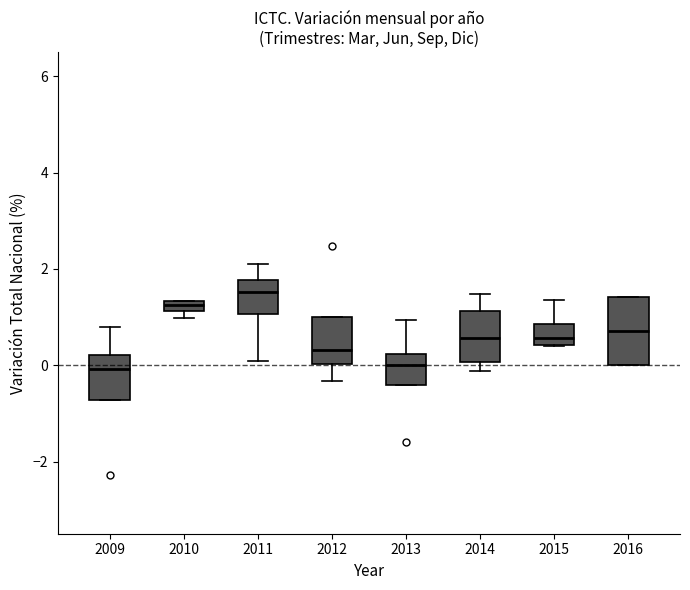

Which box is the tallest, from its lower edge to its upper edge?

2016